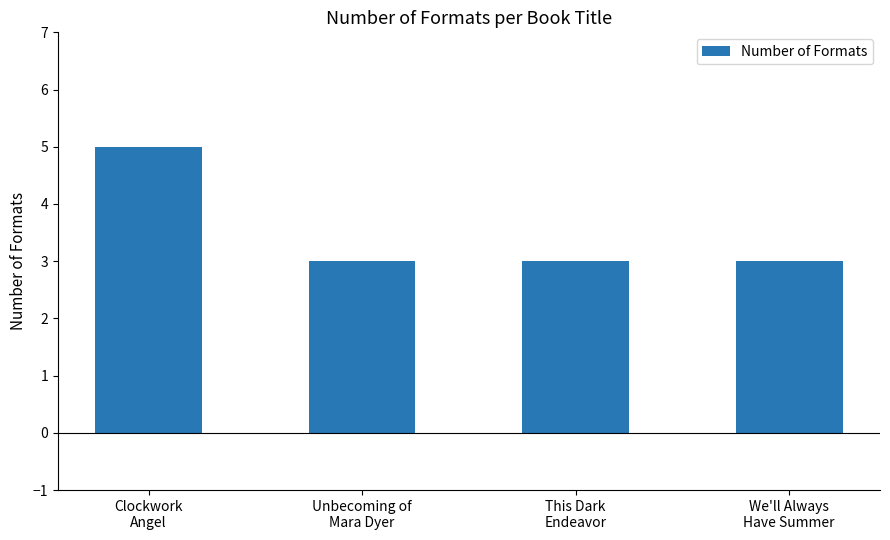

Reading right to left, what are all the values shown in this chart?

3	3	3	5